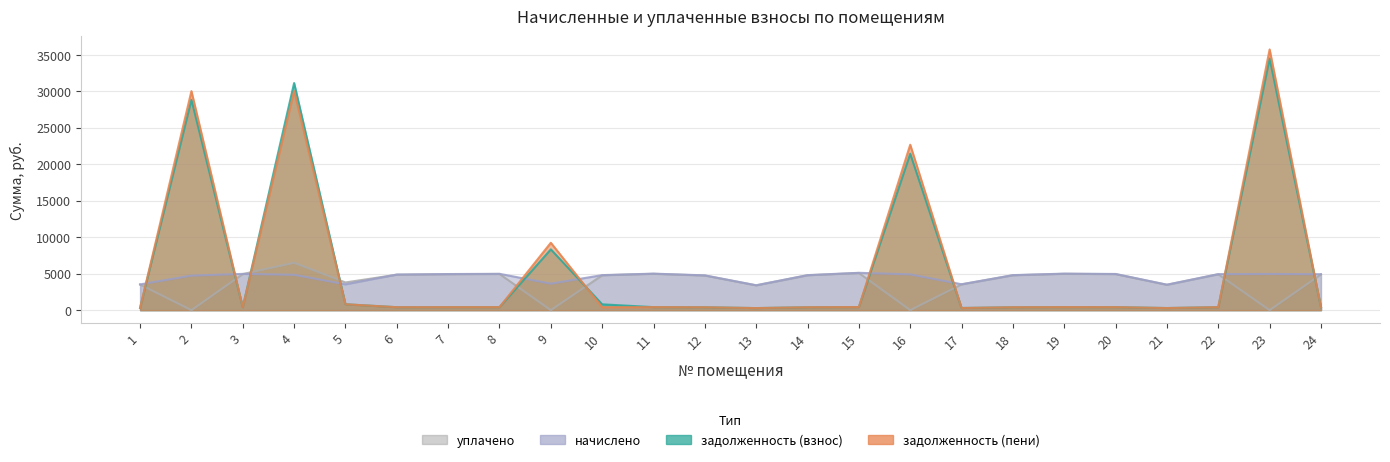

Between which two adjacent categories do уплачено and задолженность (взнос) first intersect?

1 and 2